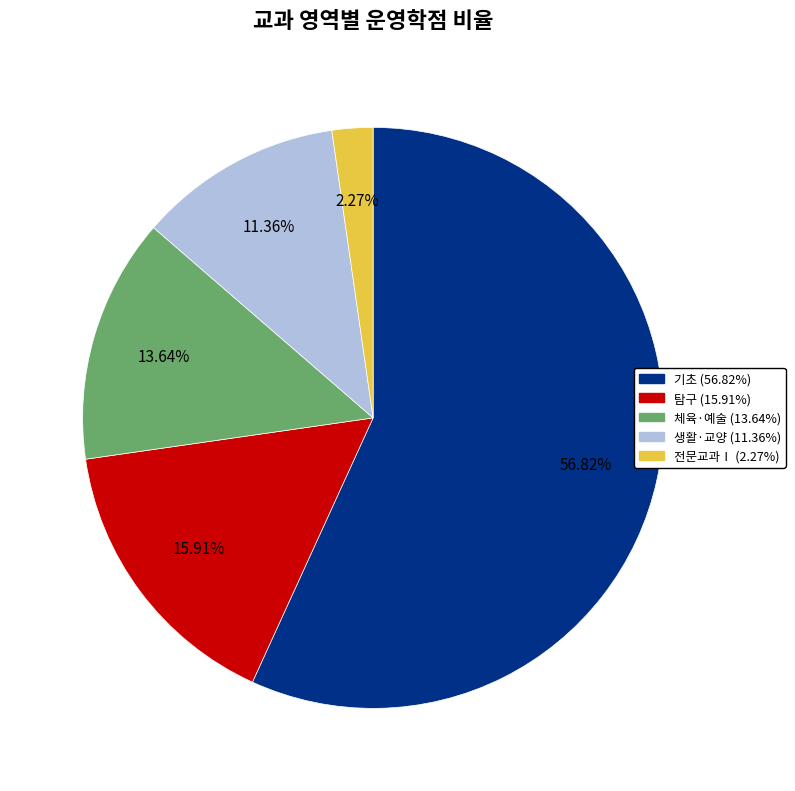

To the nearest percent, what portion does 탐구 represent?

16%